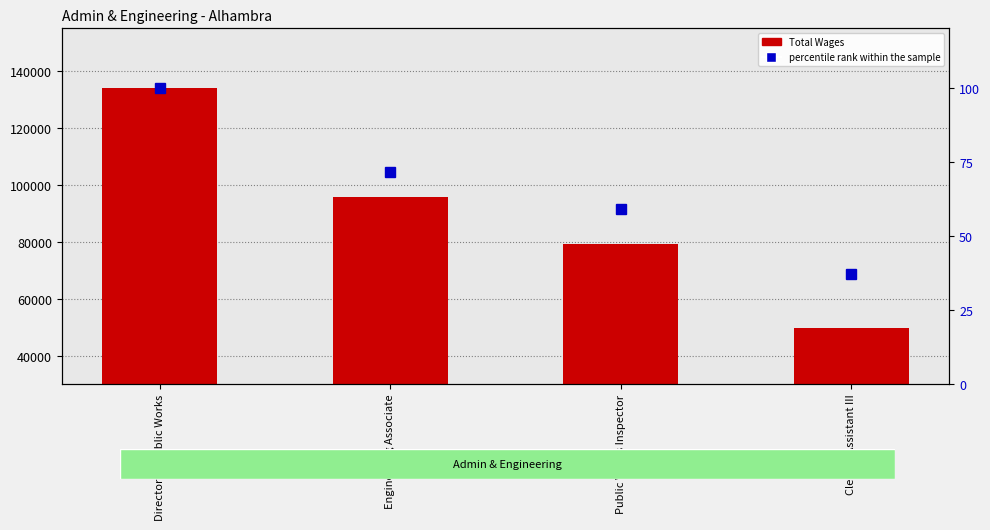

What is the sum of all Total Wages values?

359005.0